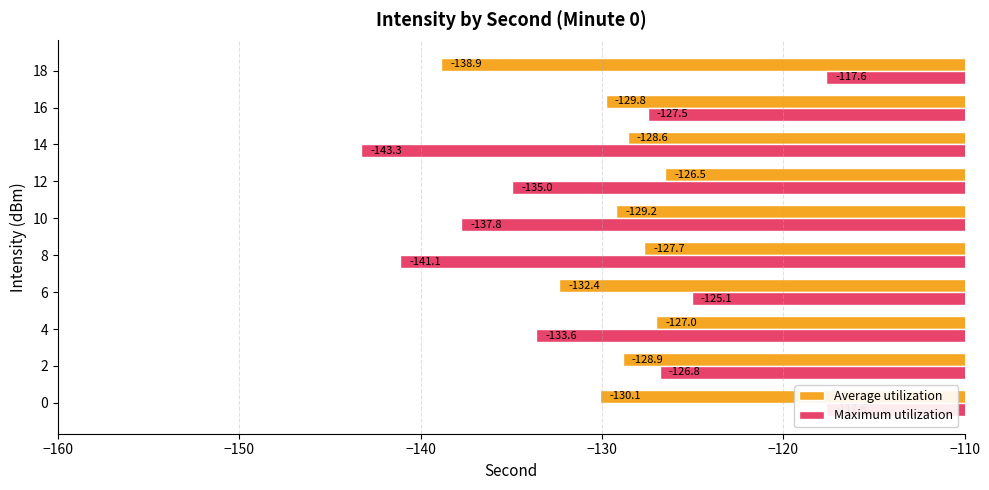

At how many categories does at least one series exceed -130?

10